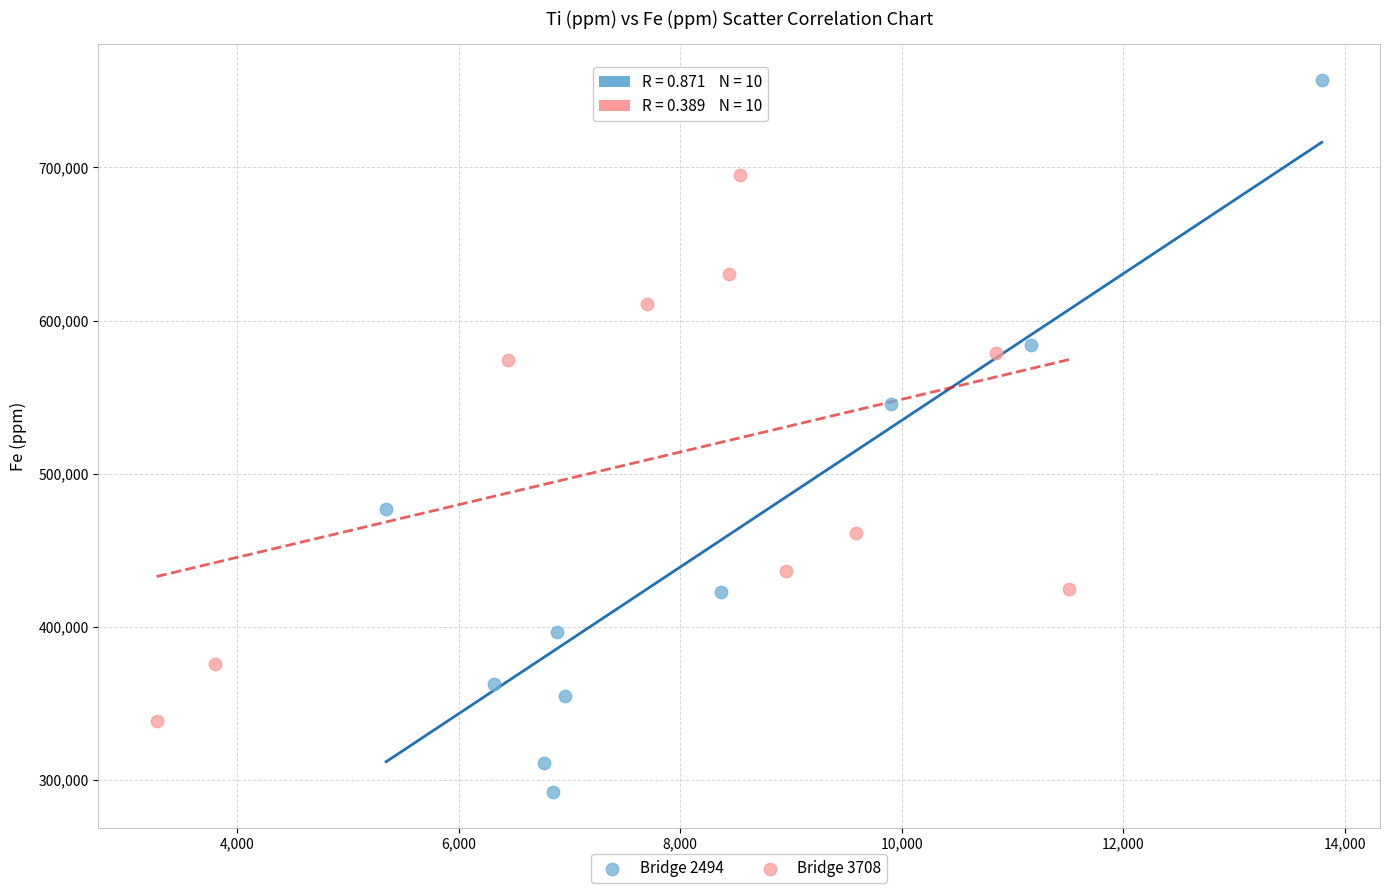

Which series reaches the maximum Y coordinate?

Bridge 2494